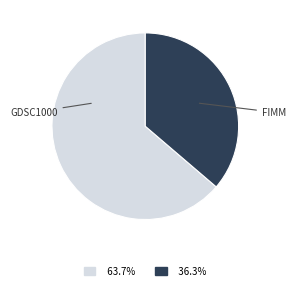

Which slice is the smallest?

FIMM